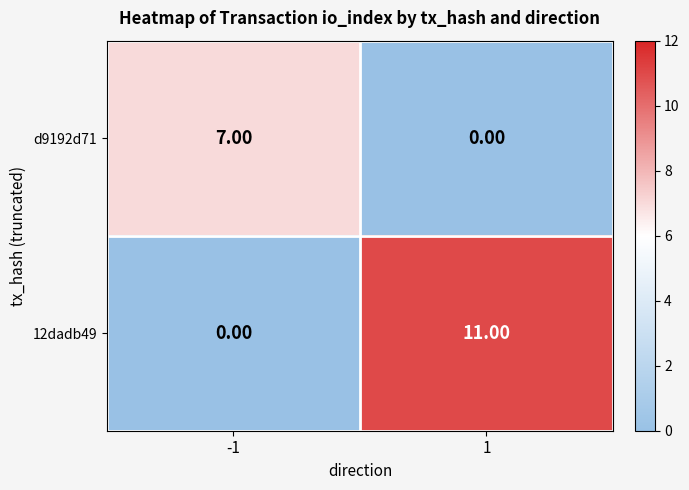

What is the difference between the highest and lowest values at -1?

7